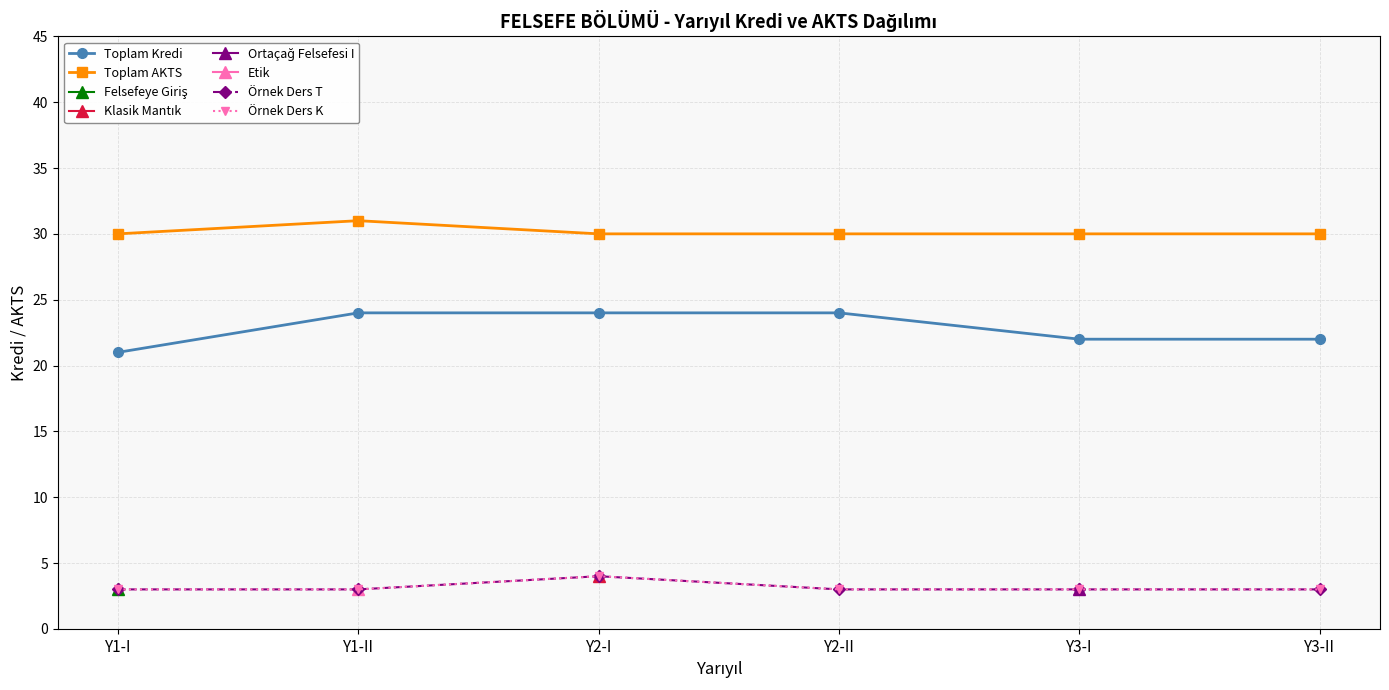

Which has a higher value, Y3-II or Y2-I?

Y2-I